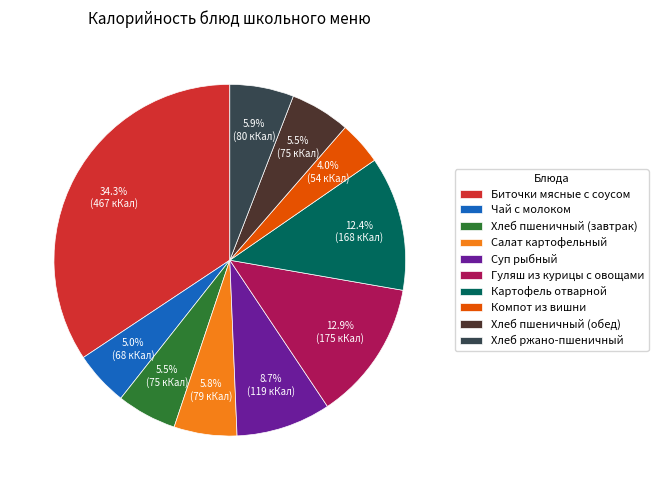

Between Картофель отварной and Гуляш из курицы с овощами, which is larger?

Гуляш из курицы с овощами